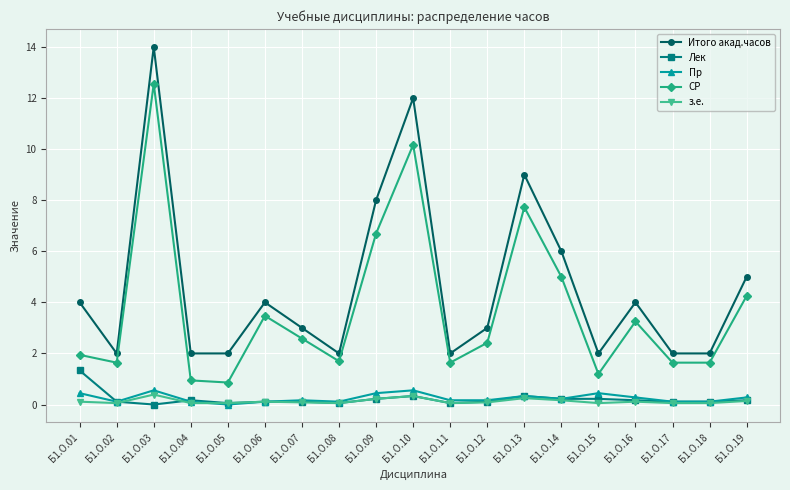

True or false: з.е. has more than 0 points higher than both neighbors.

True